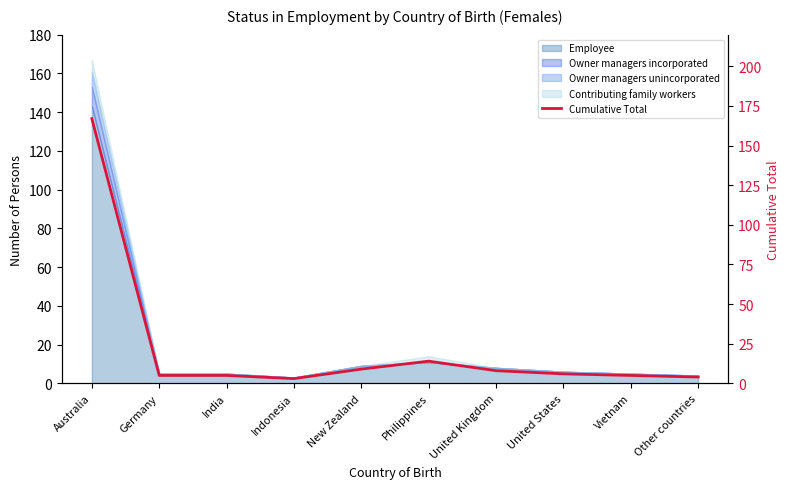

Rank the categories by value from highest to lowest.

Australia, Philippines, New Zealand, United Kingdom, United States, Germany, India, Vietnam, Other countries, Indonesia